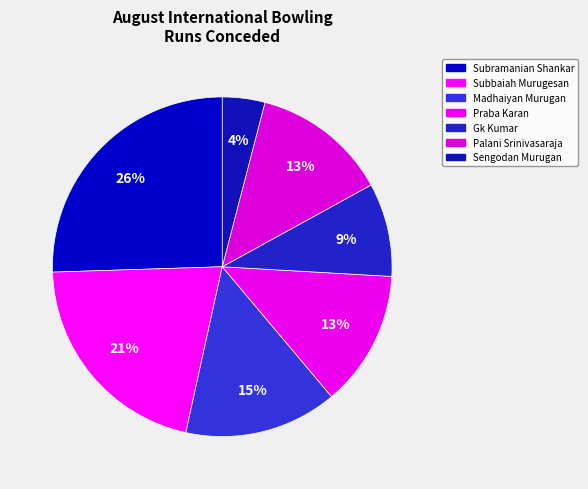

Count the number of slices in the pie.

7